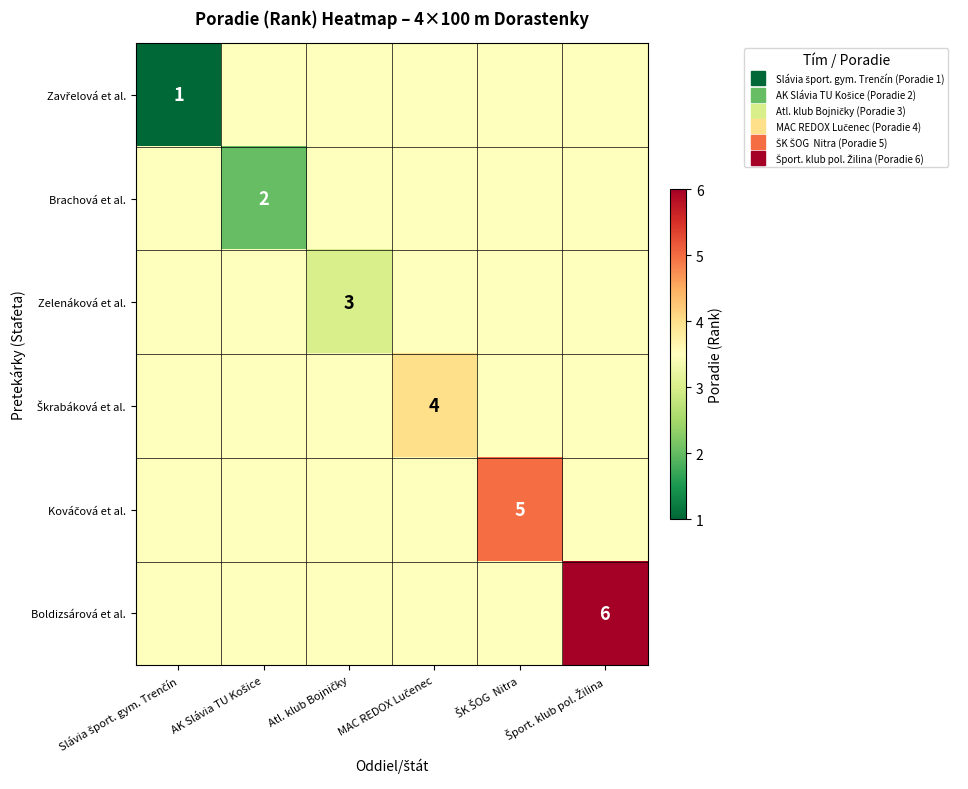

The value of Boldizsárová et al. at ŠK ŠOG Nitra is 3.5. True or false?

True